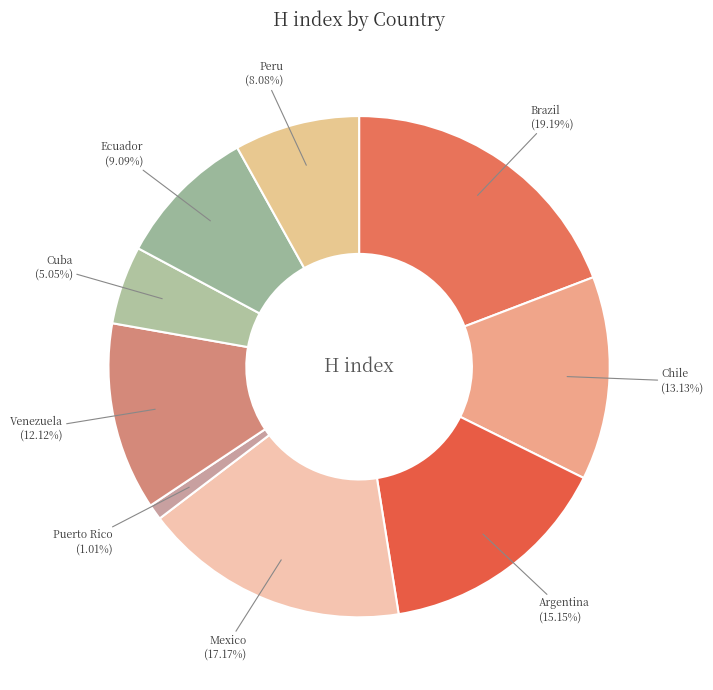

Which category has the biggest portion of the pie?

Brazil